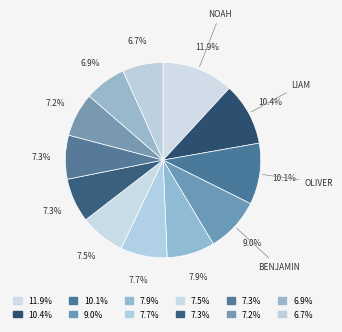

How many segments does this pie chart have?

12